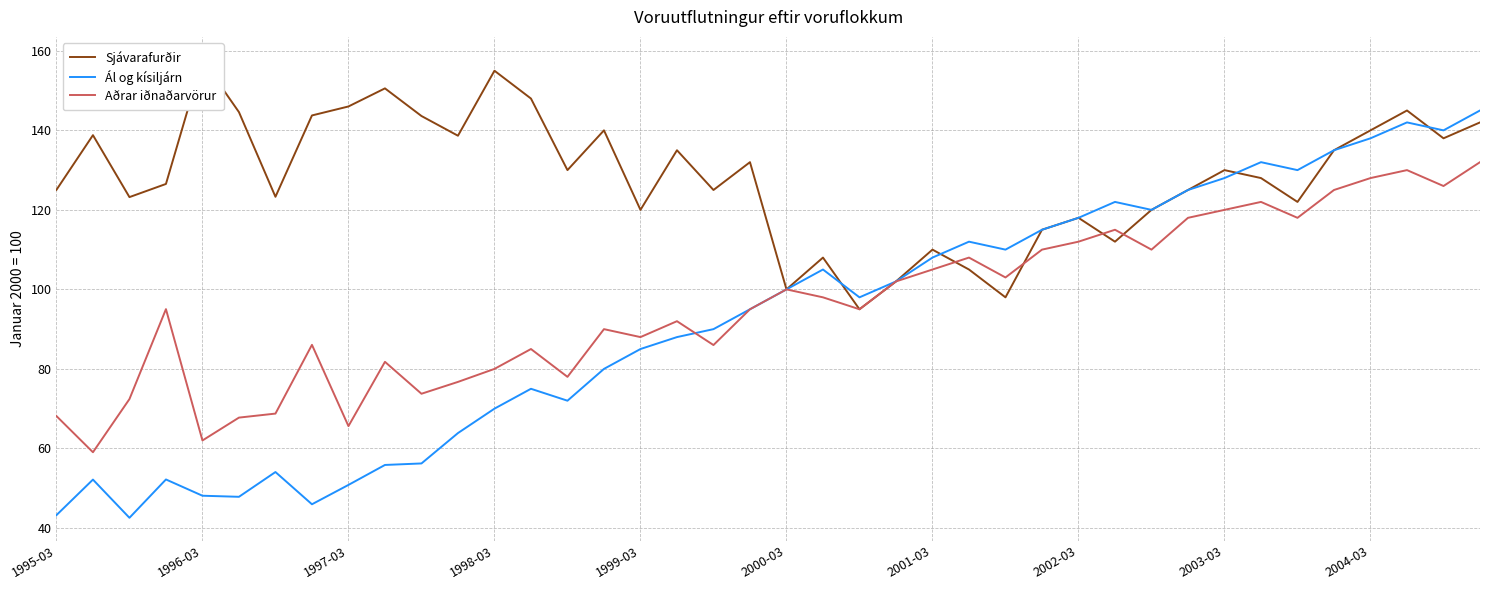

What is the minimum value shown in the chart?

42.5